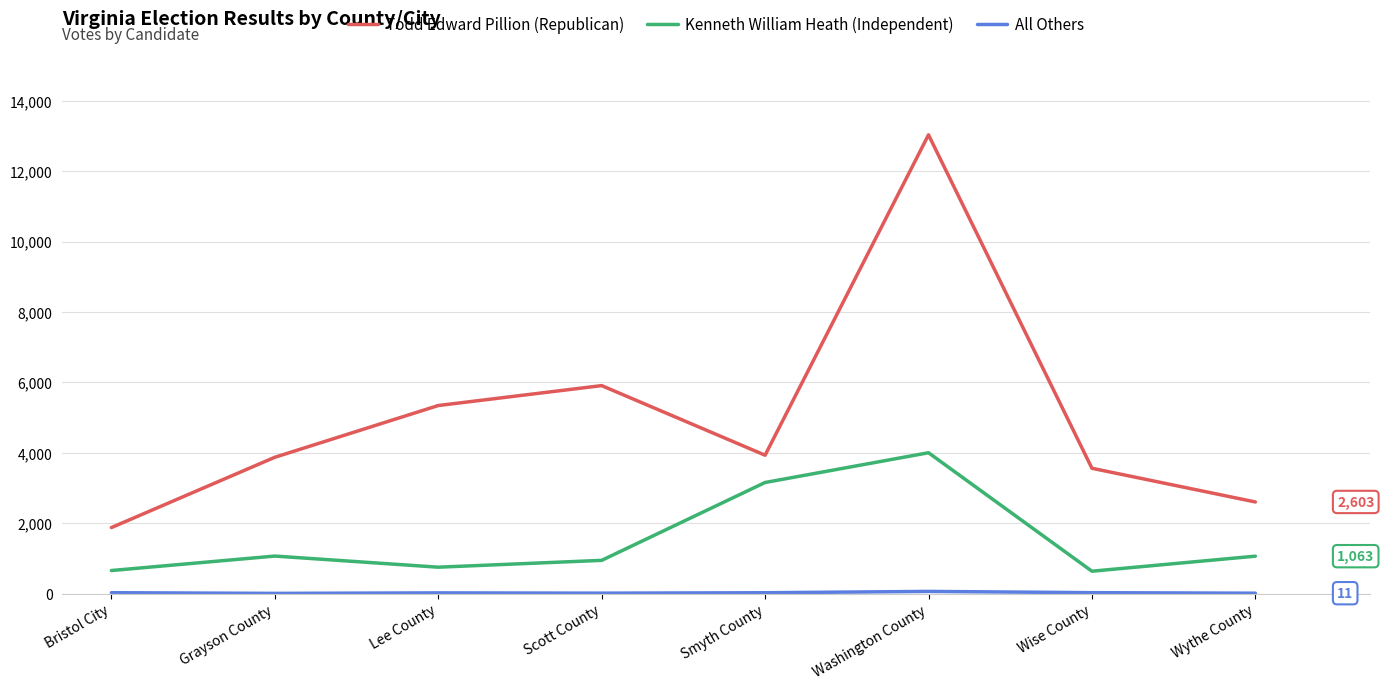

Does the chart have visible grid lines?

Yes